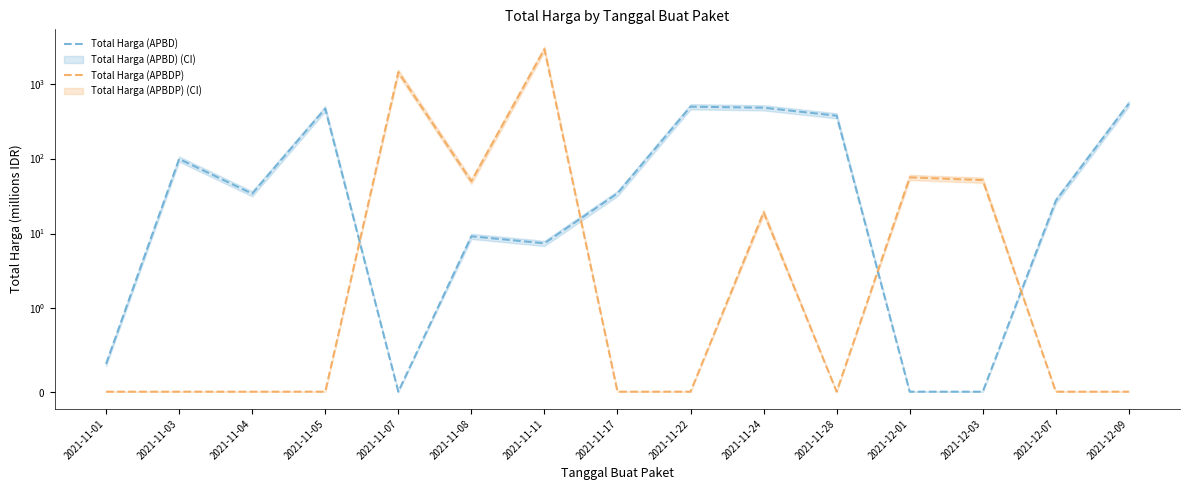

Rank the series by their average value, from lowest to highest.

Total Harga (APBD), Total Harga (APBDP)